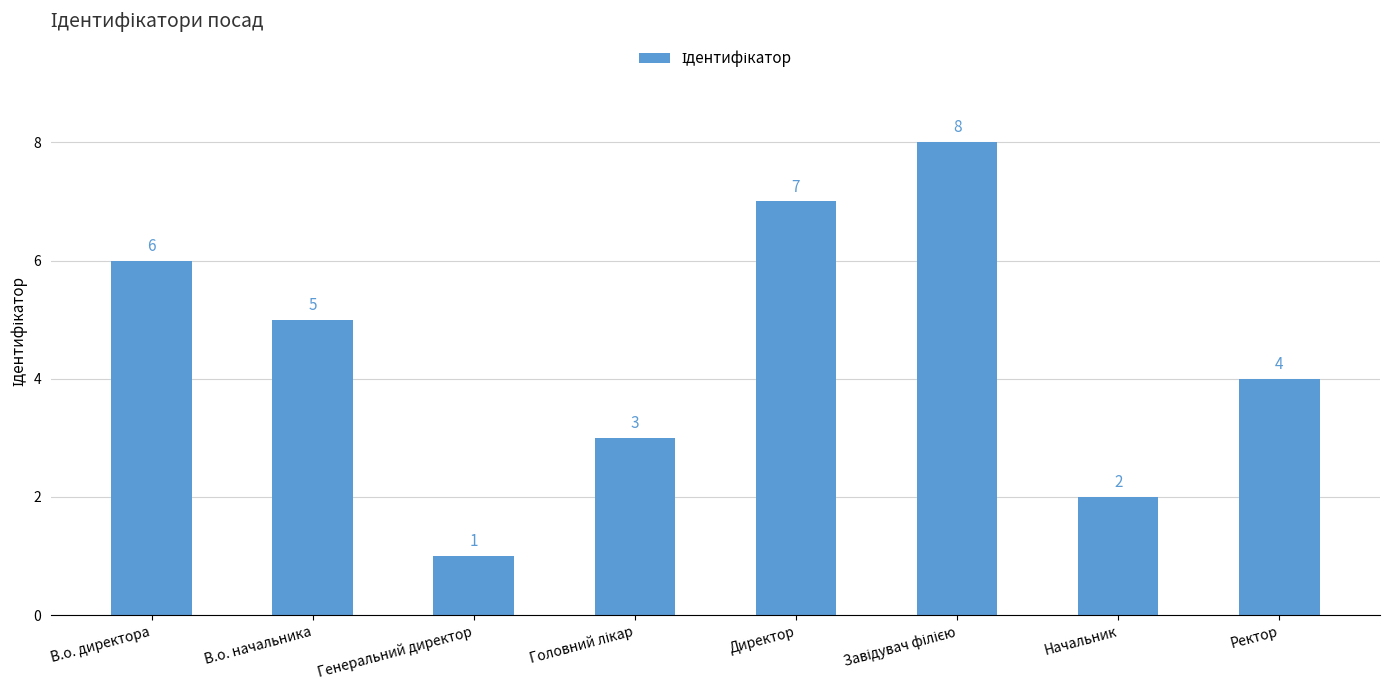

Reading left to right, list all the values displayed in this chart.

6	5	1	3	7	8	2	4